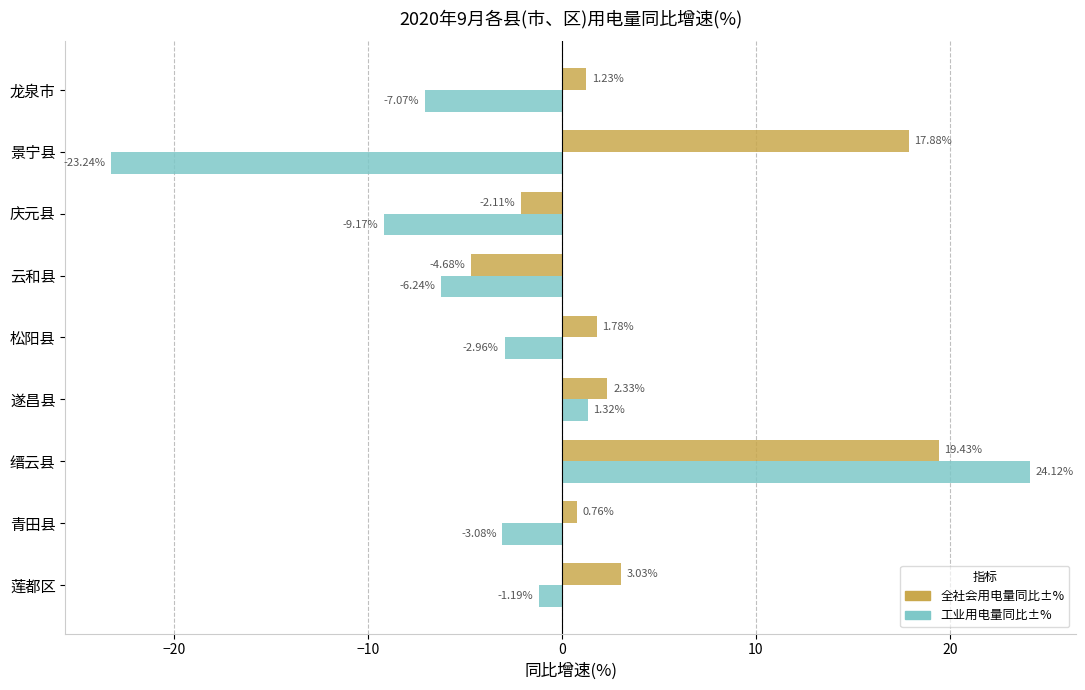

Where is 工业用电量同比±% nearest to the value 0?

莲都区